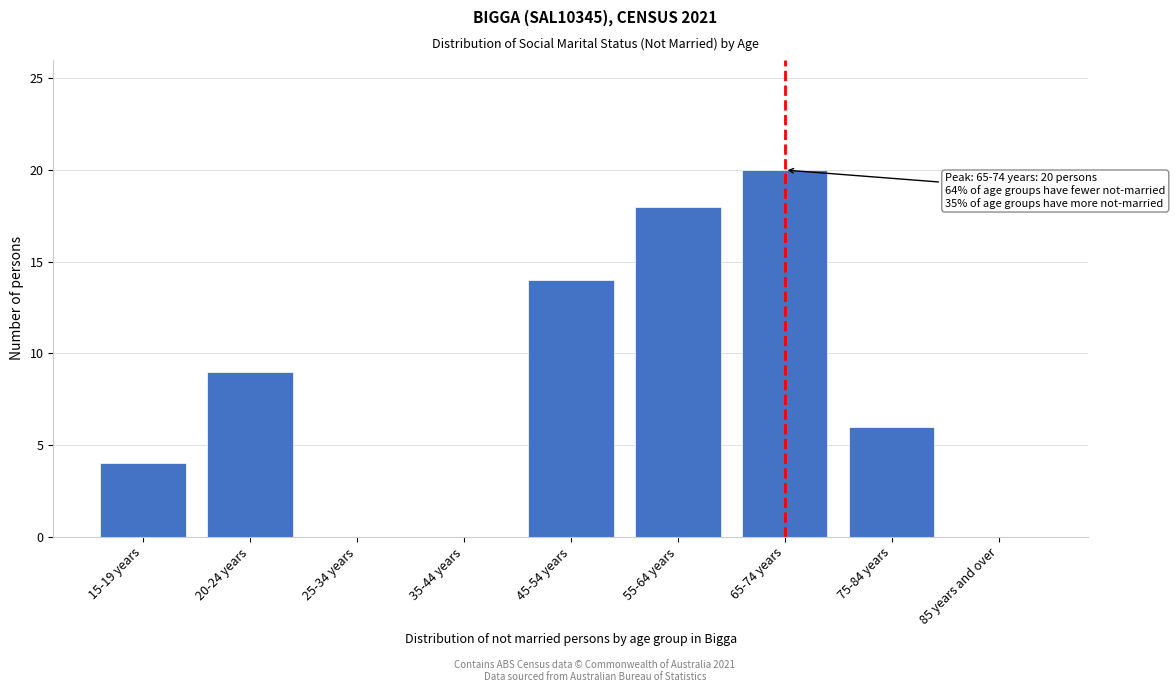

Reading left to right, list all the values displayed in this chart.

15-19 years=4	20-24 years=9	25-34 years=0	35-44 years=0	45-54 years=14	55-64 years=18	65-74 years=20	75-84 years=6	85 years and over=0